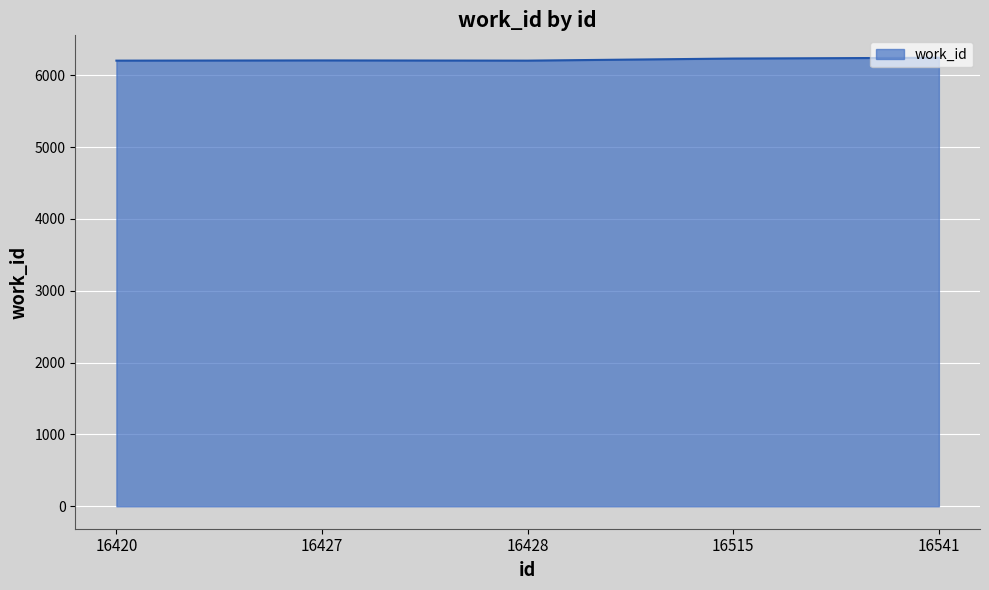

True or false: the data has more than 2 interior local peaks.

False